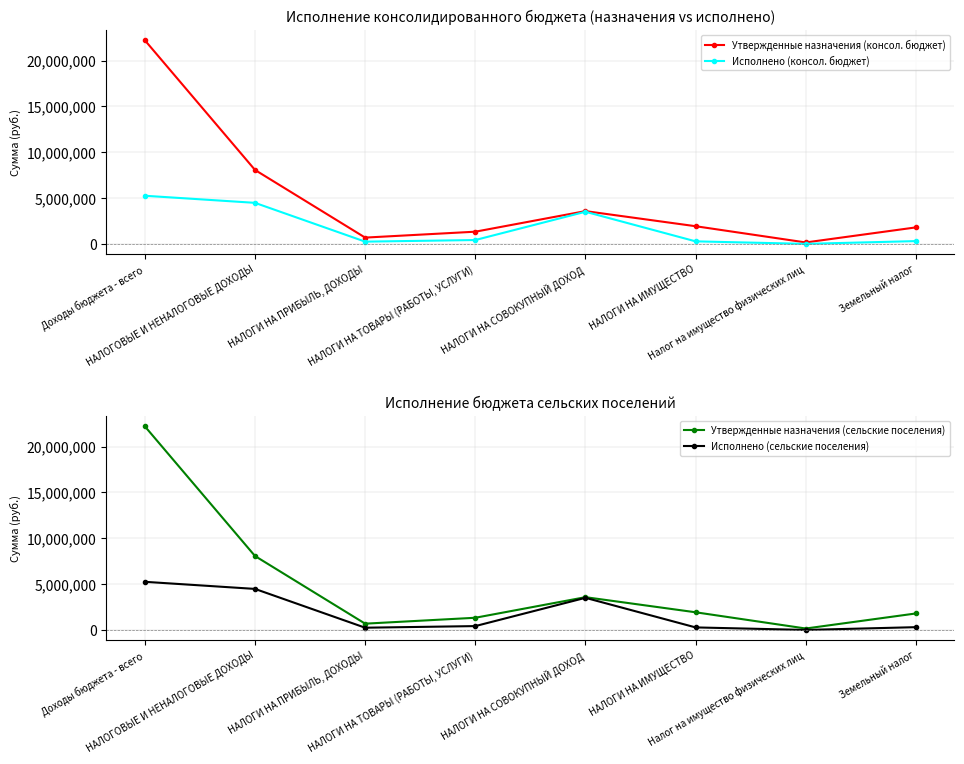

The Утвержденные назначения (консол. бюджет) series shows 5673449.4 at НАЛОГИ НА СОВОКУПНЫЙ ДОХОД. True or false?

False